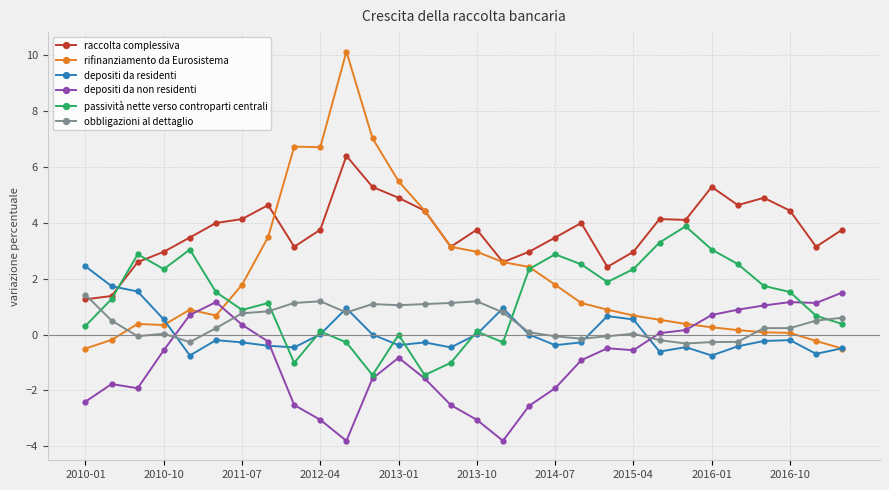

What is the sum of all depositi da non residenti values?

-27.2